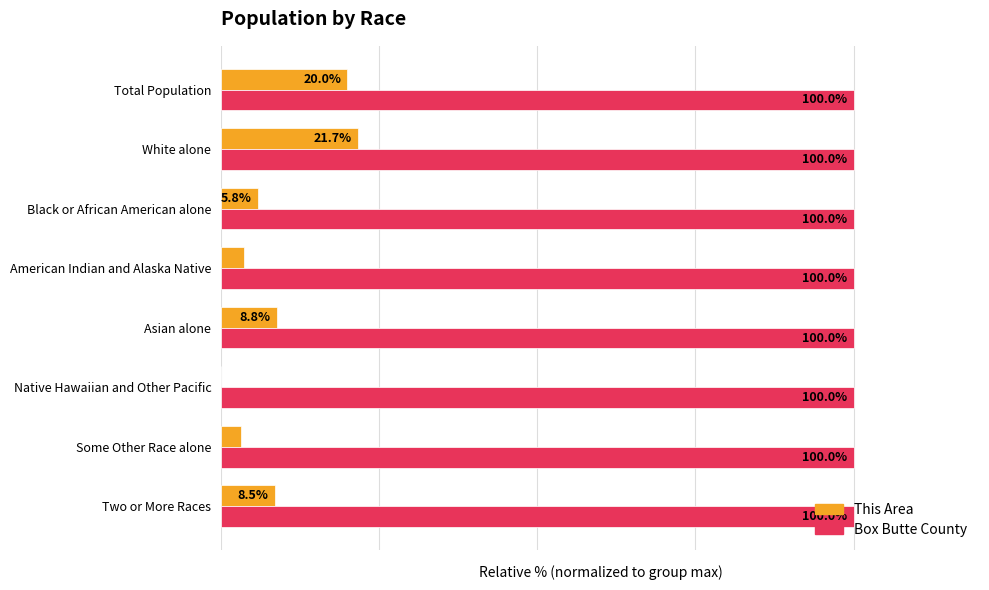

Which series has the largest range (max minus min)?

This Area